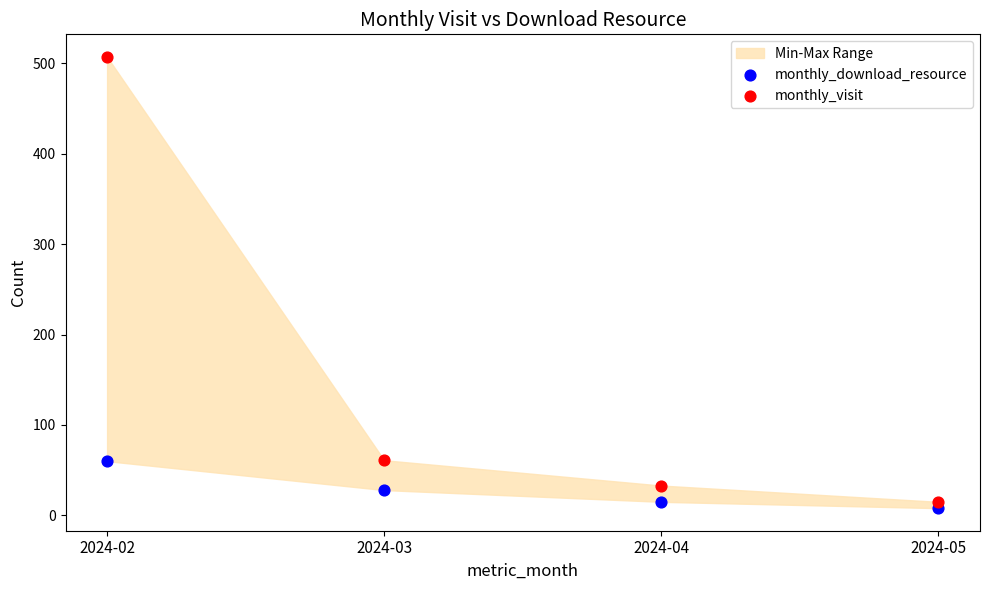

Which series has the largest Y range (max minus min)?

monthly_visit